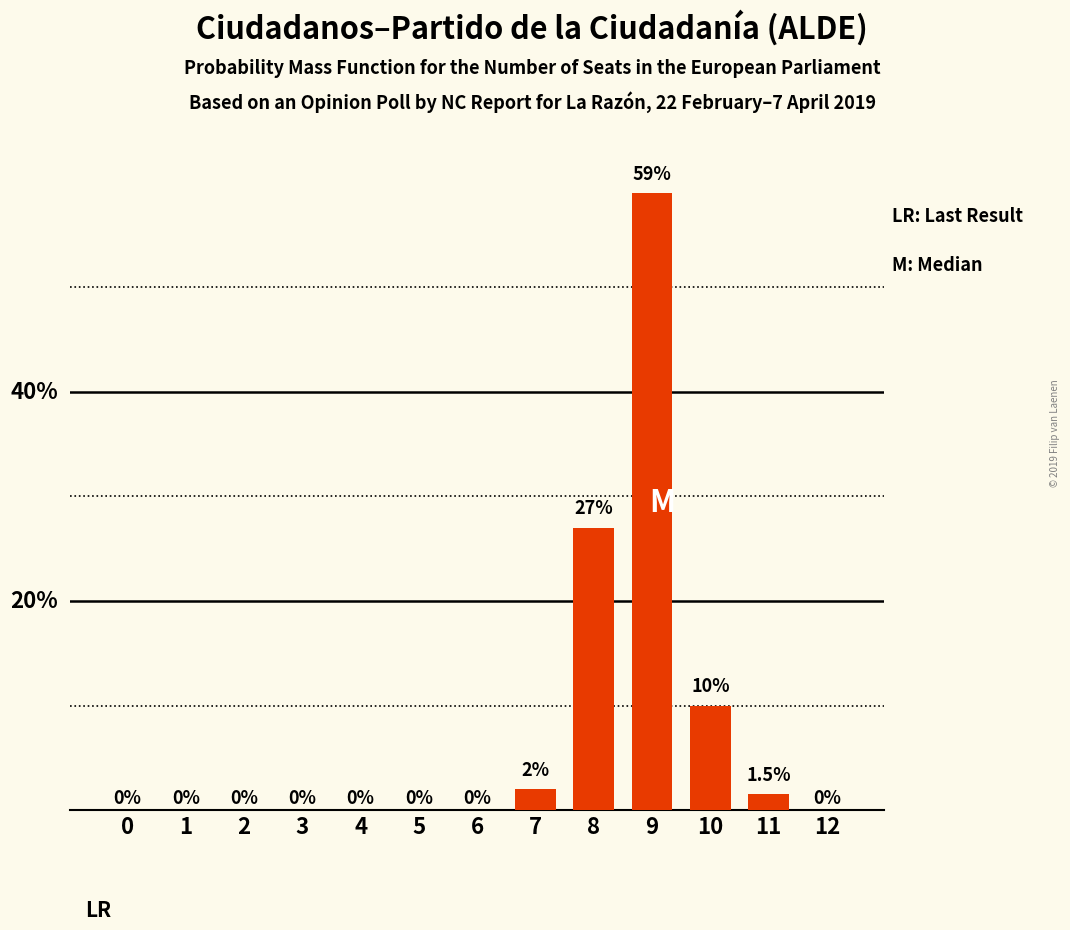

Reading left to right, what are all the values shown in this chart?

0=0.0	1=0.0	2=0.0	3=0.0	4=0.0	5=0.0	6=0.0	7=2.0	8=27.0	9=59.0	10=10.0	11=1.5	12=0.0